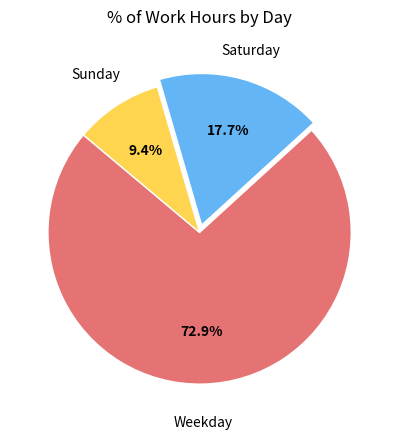

Is there any slice that represents more than half of the pie?

Yes